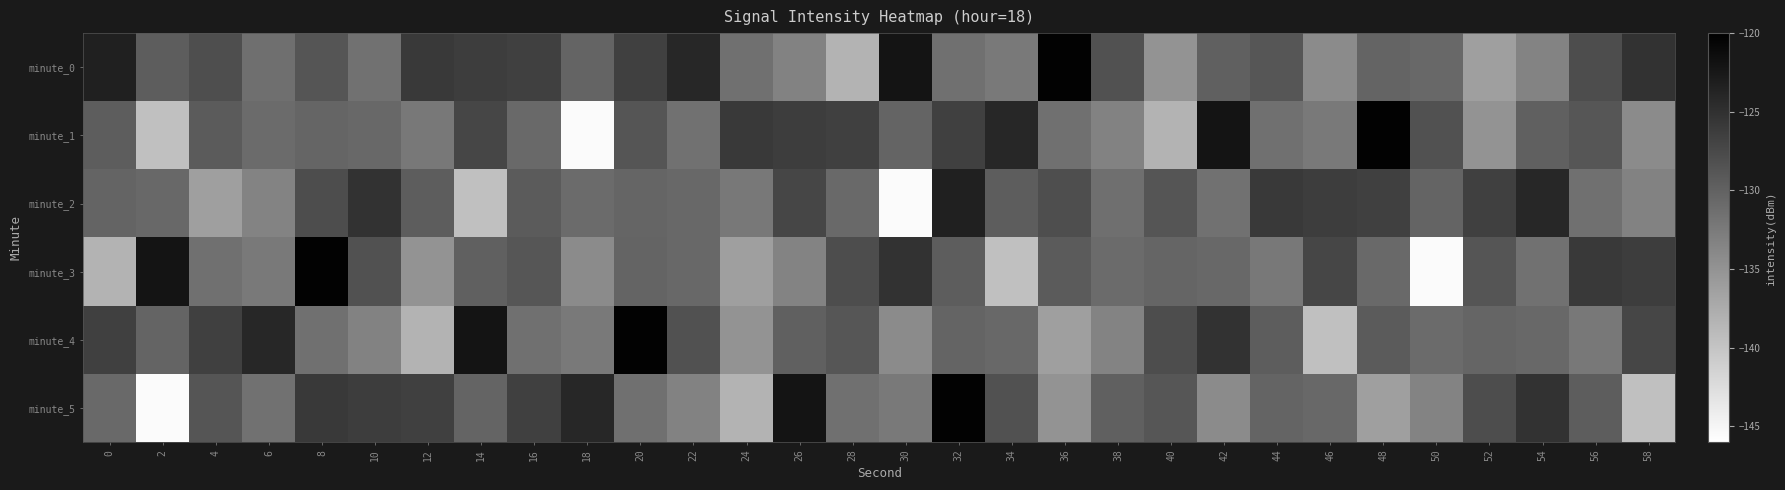

List the series in order of their peak value, highest first.

minute_0, minute_1, minute_3, minute_4, minute_5, minute_2